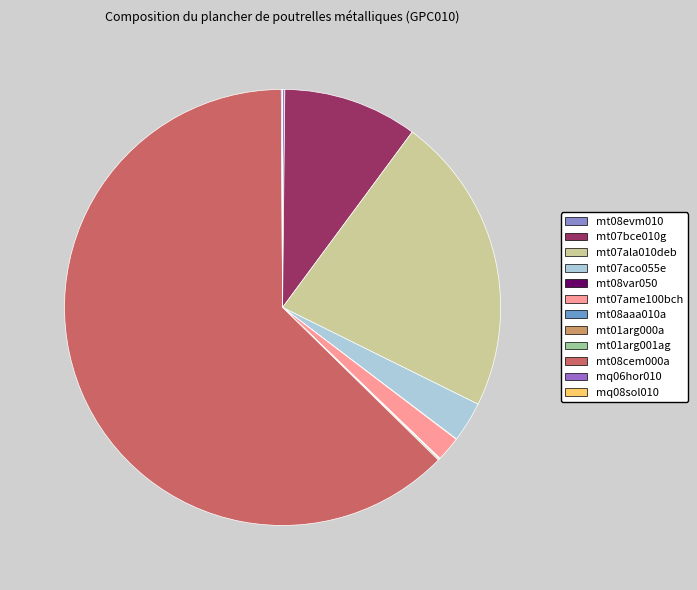

Is mt08cem000a the majority of the pie?

Yes